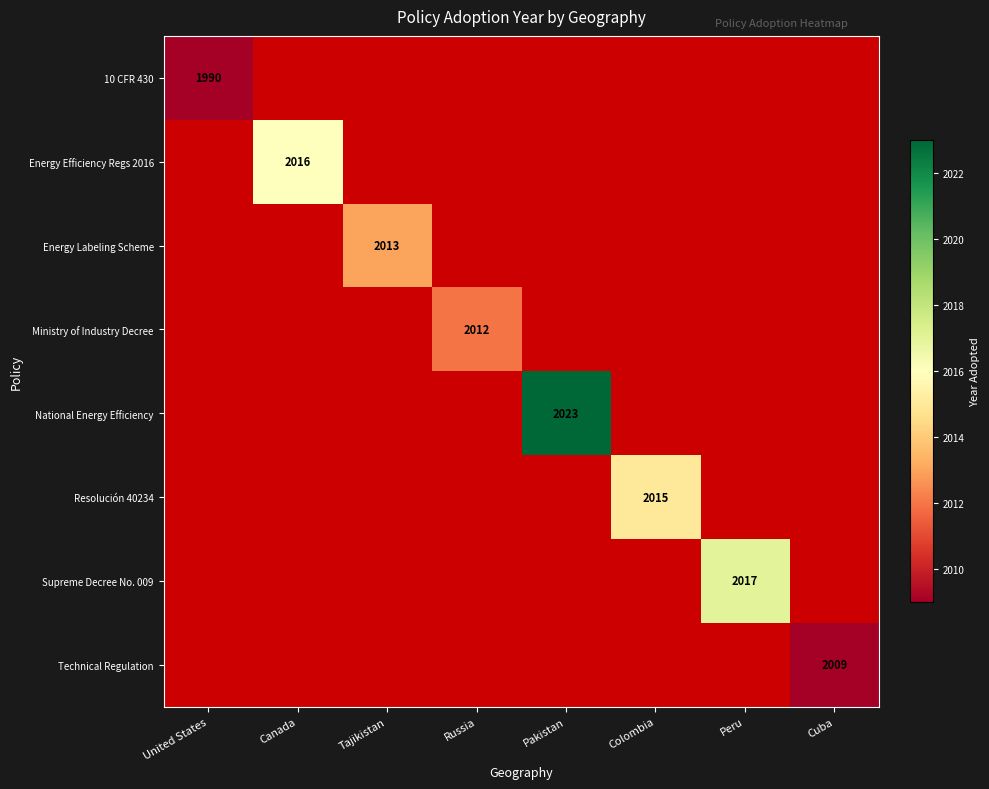

Count the number of categories in the chart.

8